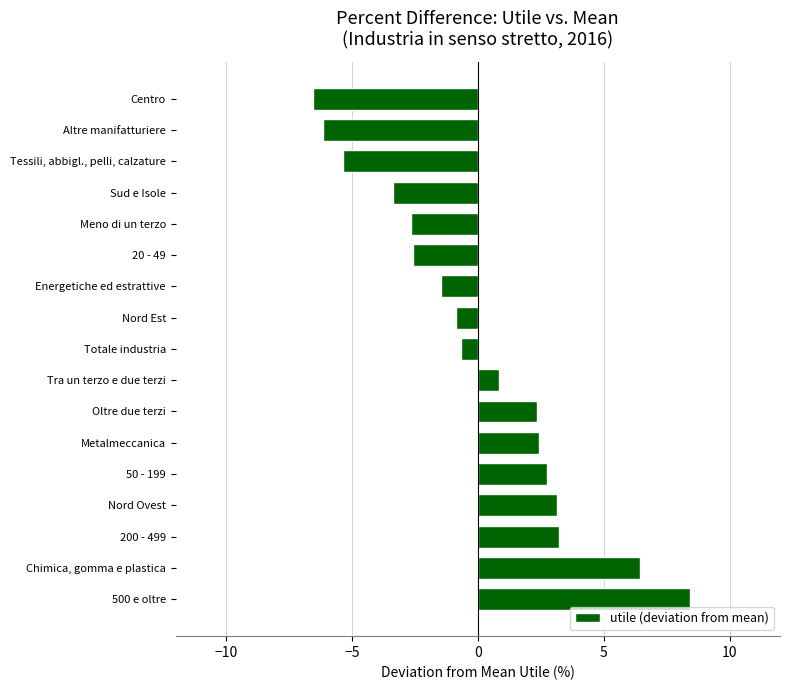

How many data points are less than 0?

9